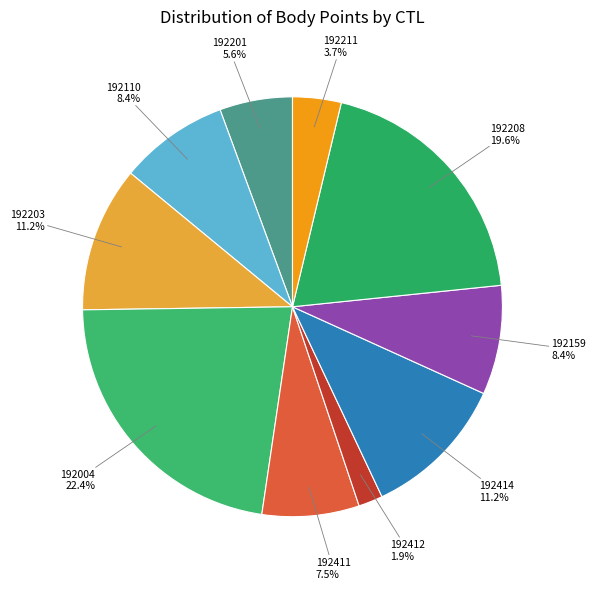

True or false: 192414 accounts for 11% of the total.

True